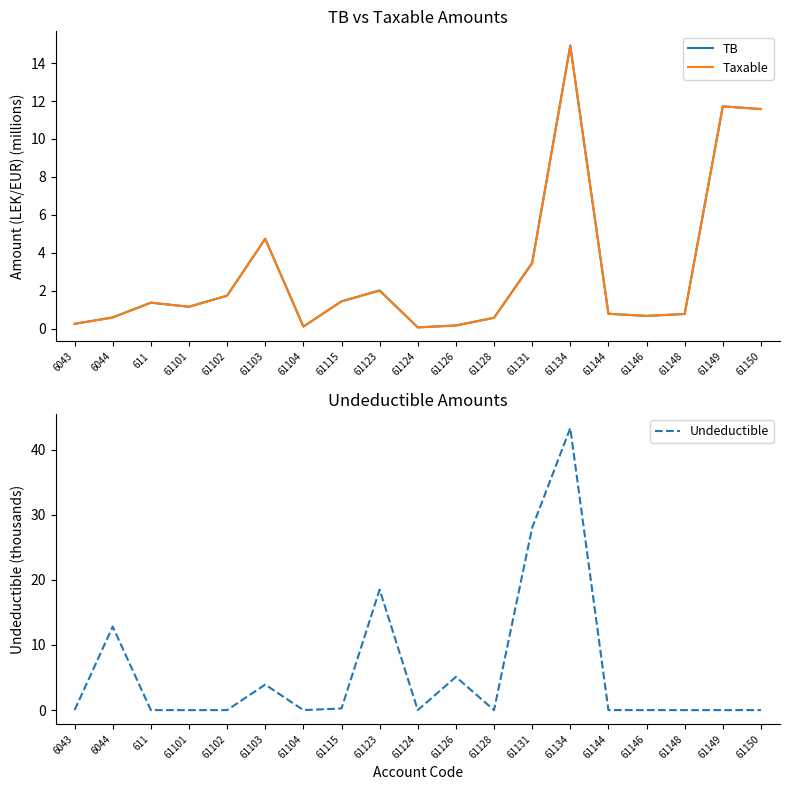

At which category does the chart reach its peak across all series?

61134